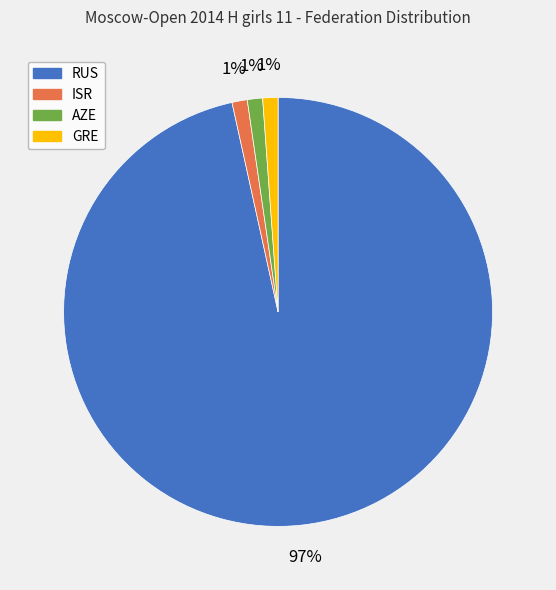

To the nearest percent, what is the combined percentage of ISR and AZE?

2%